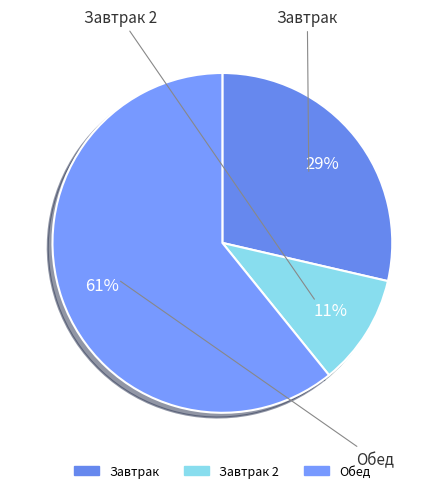

Does any single category account for the majority?

Yes